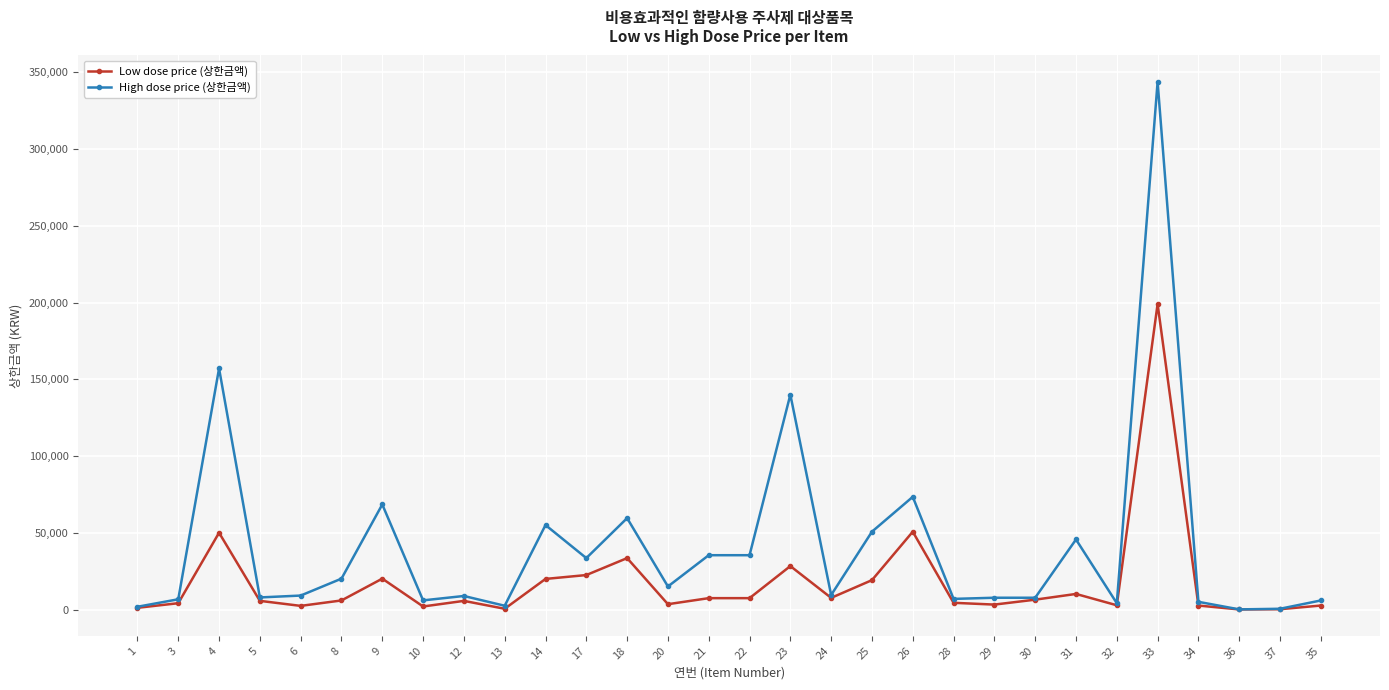

True or false: Low dose price (상한금액) has more than 0 points higher than both neighbors.

True